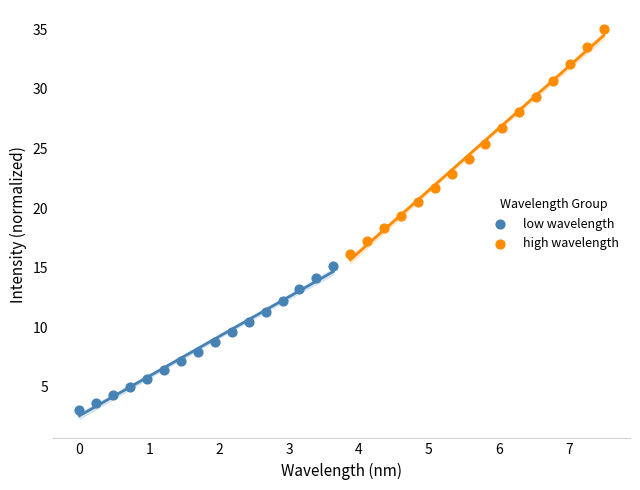

Which series reaches the minimum Y coordinate?

low wavelength